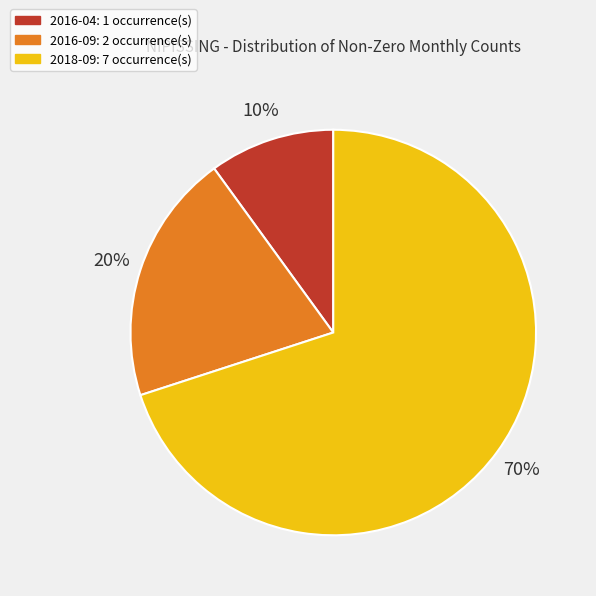

Which has a higher value, 2016-04 or 2016-09?

2016-09